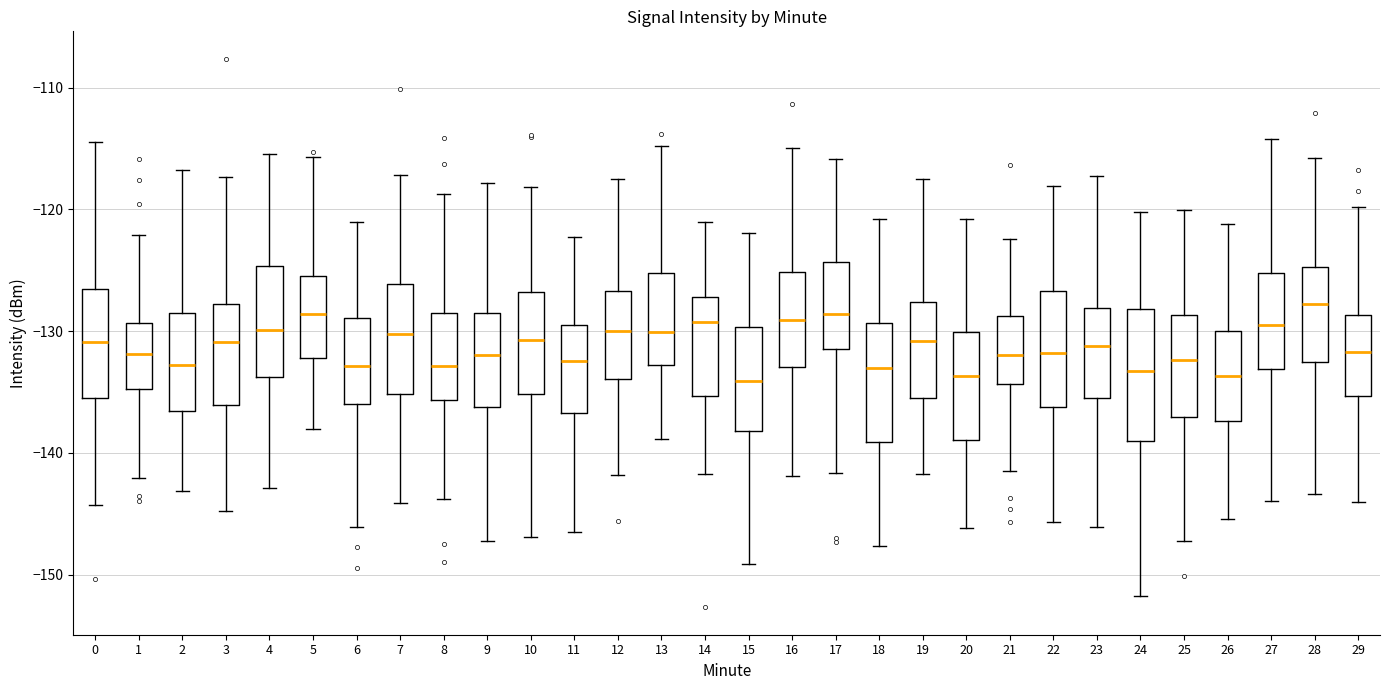

Where is the lower edge of the box at x = 6 on the y-axis? The values are not printed on the chart, so give them approximately, as read against the axis.

-136